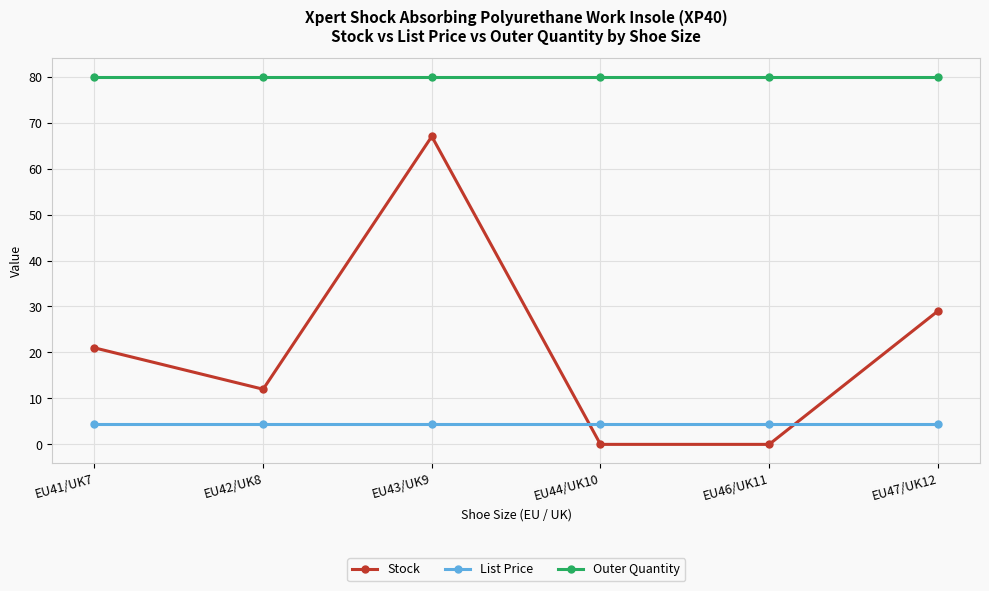

What are all the series names shown in the legend?

Stock, List Price, Outer Quantity